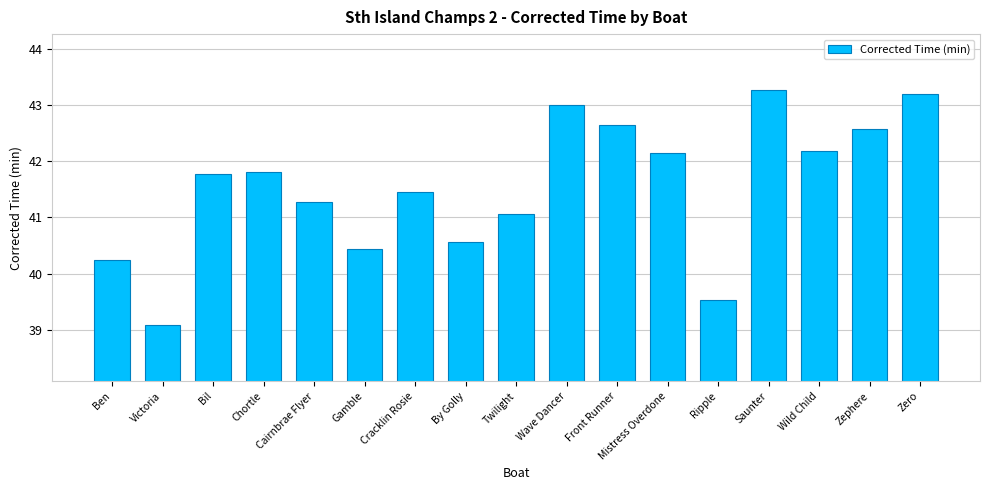

Which label corresponds to the smallest value in the chart?

Victoria